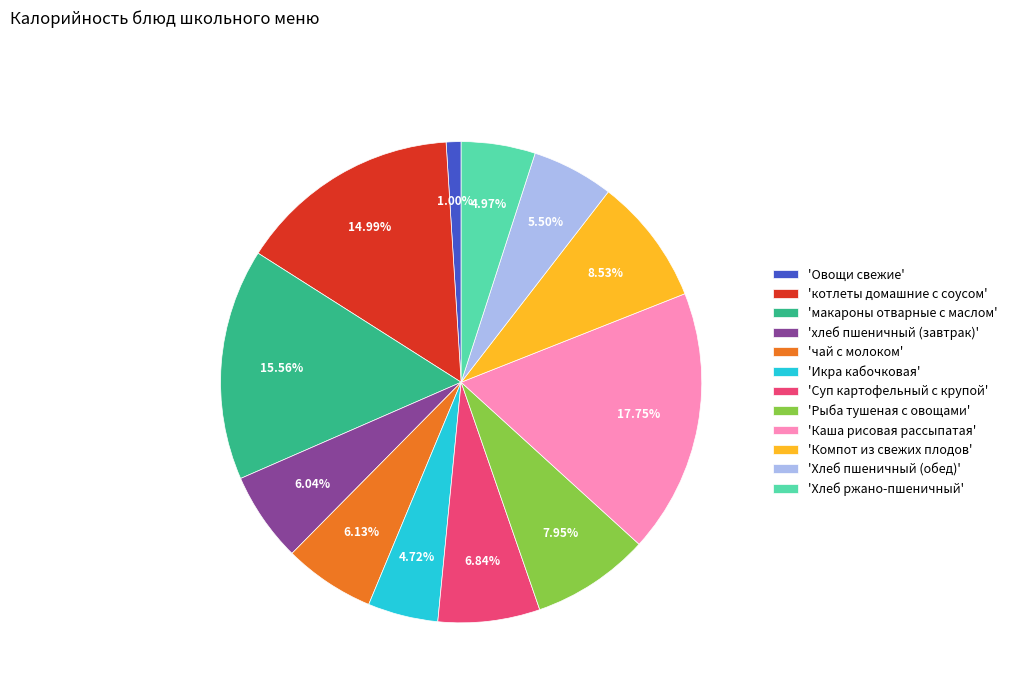

Does 'Рыба тушеная с овощами' account for over 50% of the chart?

No